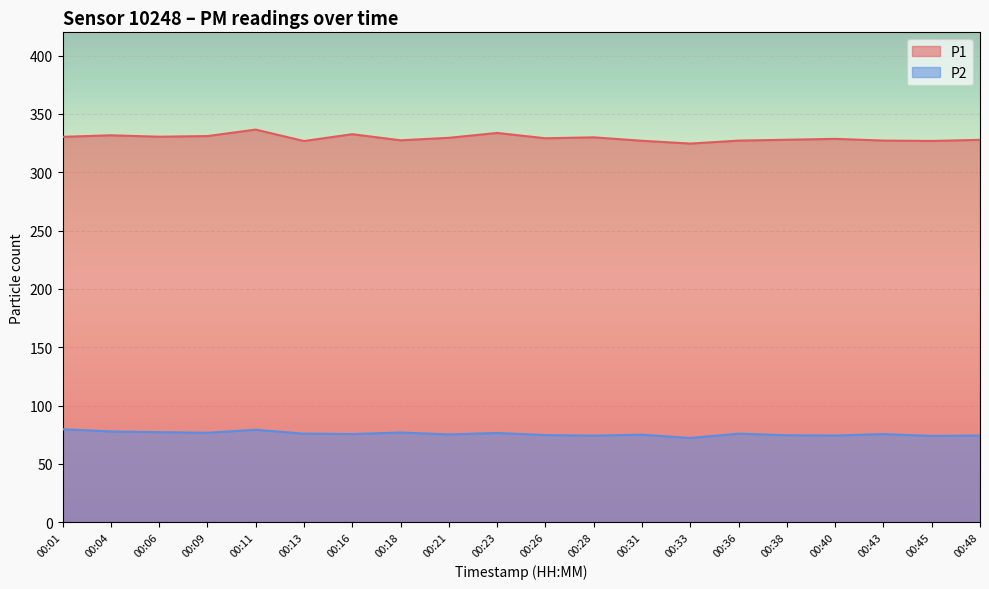

Is the value of P2 at 00:06 greater than the value of P1 at 00:11?

No